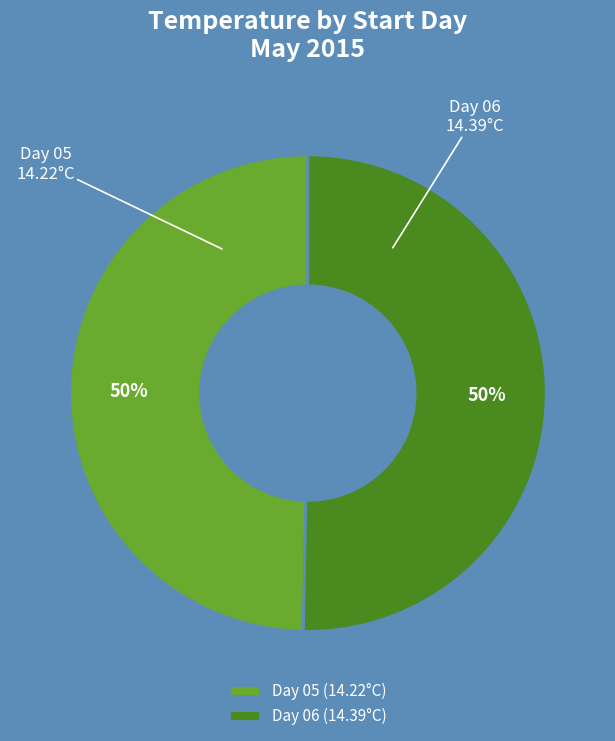

Do Day 06 (14.39°C) and Day 05 (14.22°C) together represent more than half of the pie?

Yes